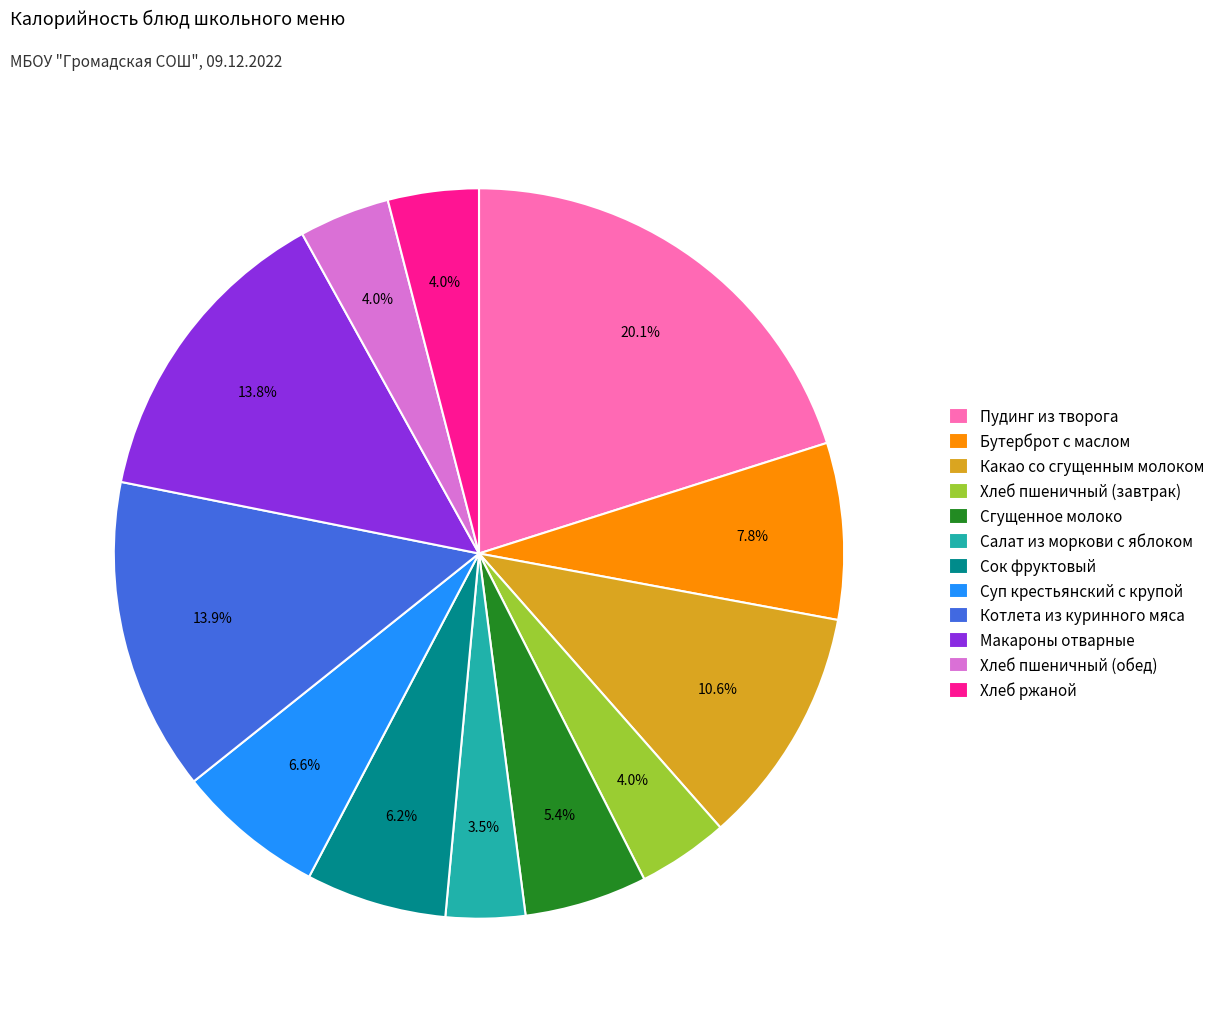

Is there a majority slice in this chart?

No